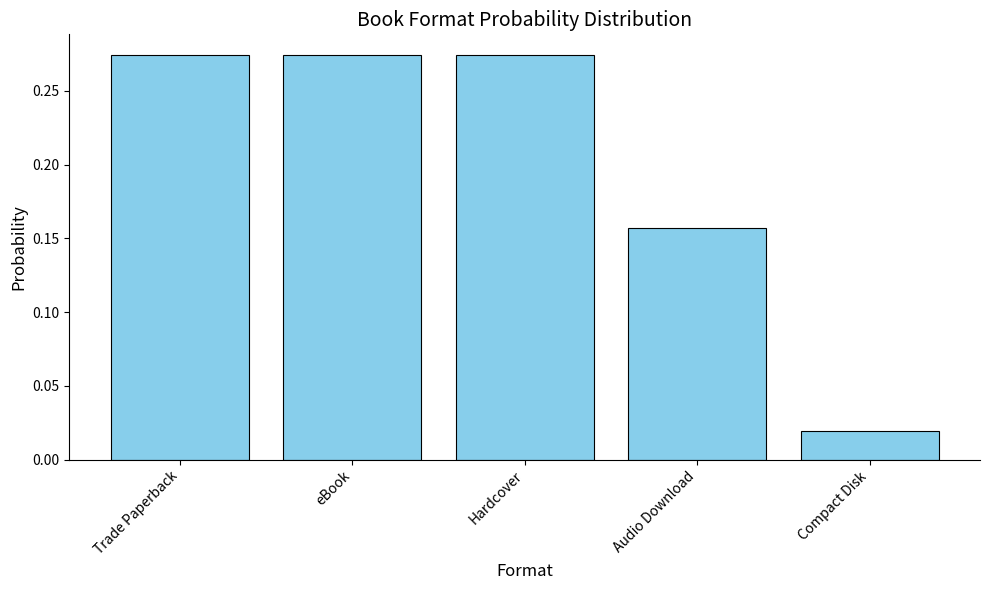

At which category does the chart reach its minimum across all series?

Compact Disk